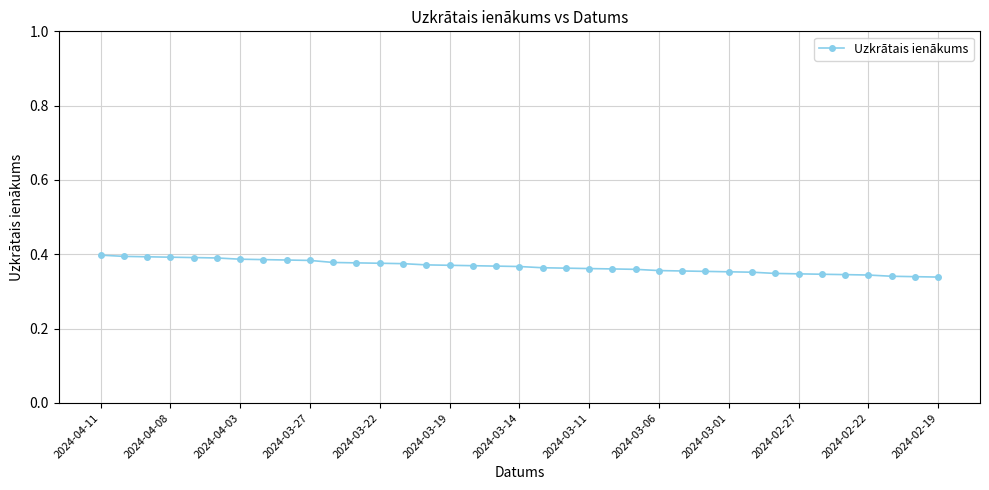

Count the values in the range 0 to 1.

37